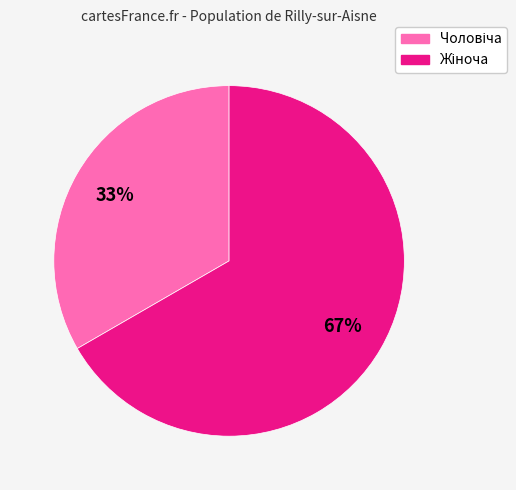

Does any single category account for the majority?

Yes